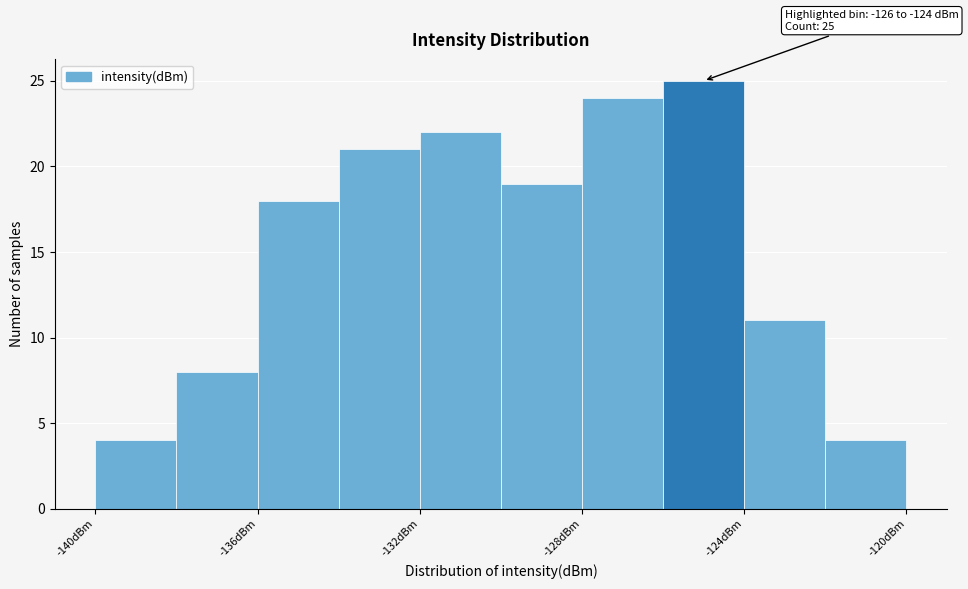

Which range on the x-axis has the tallest bar?

-126 to -124